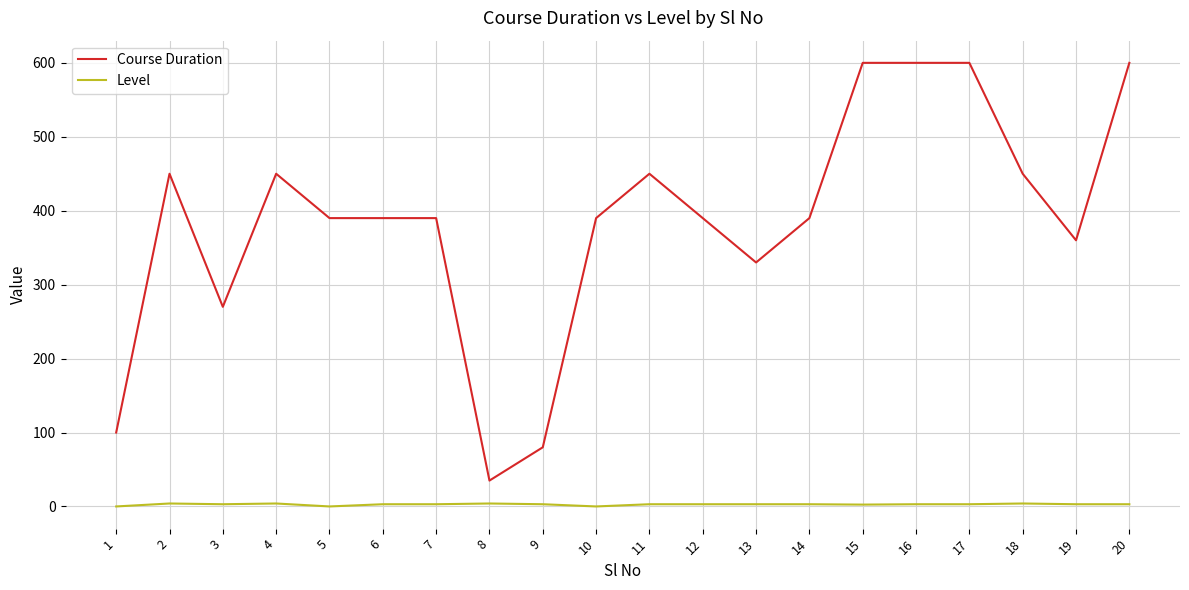

What is the spread (max minus min) of values at 11?

447.0